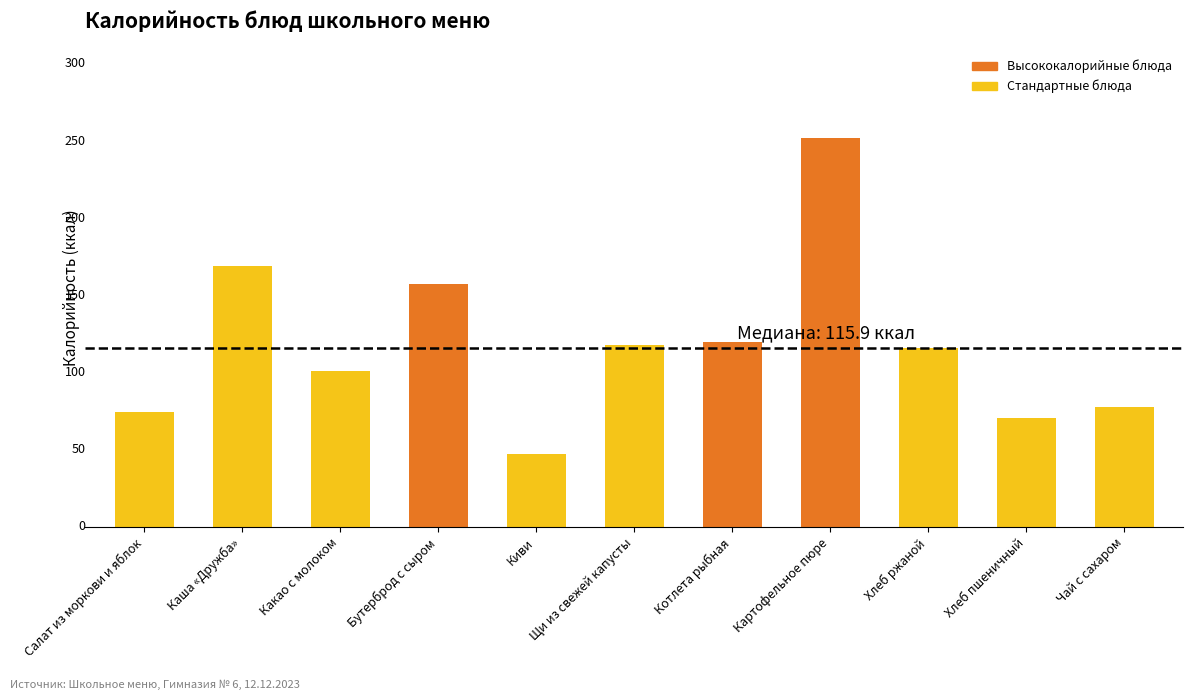

What is the label of the 6th bar from the right?

Щи из свежей капусты